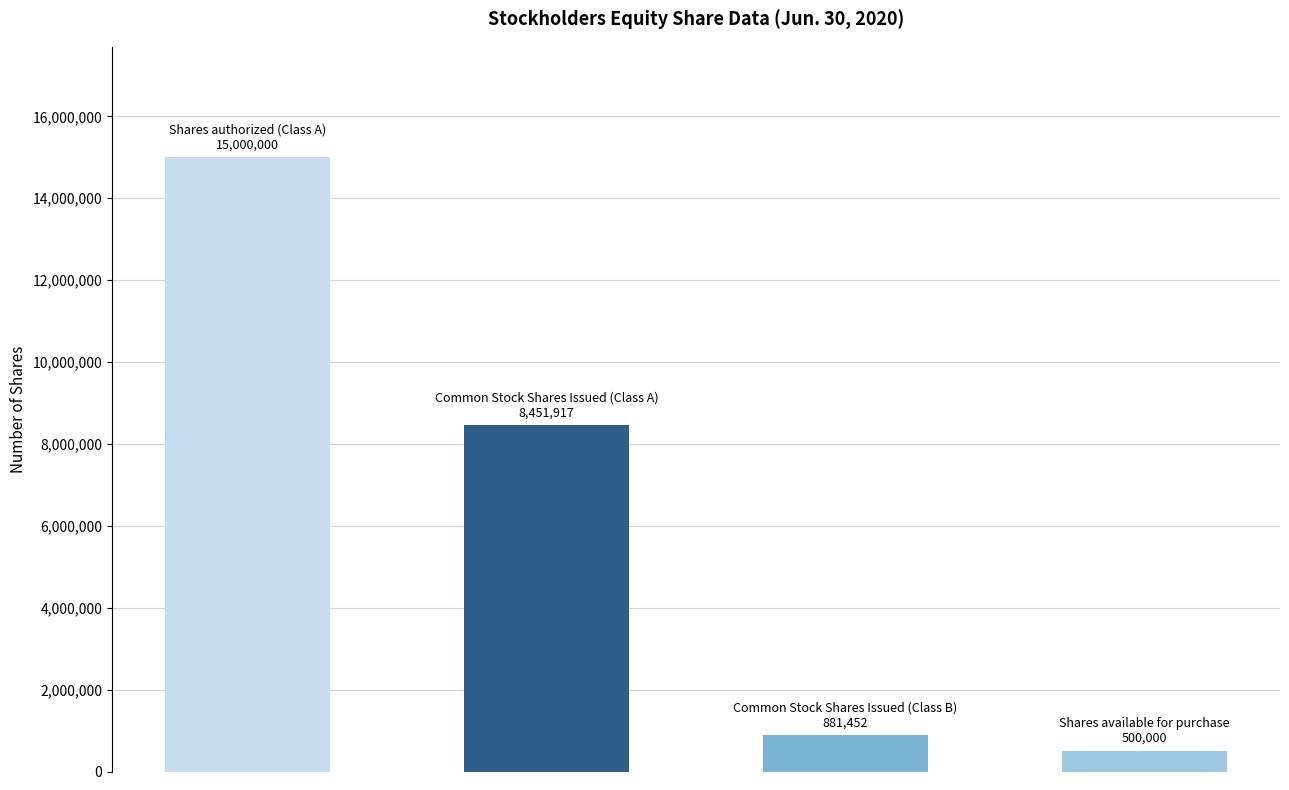

What is the difference between the second highest and second lowest values?

7570465